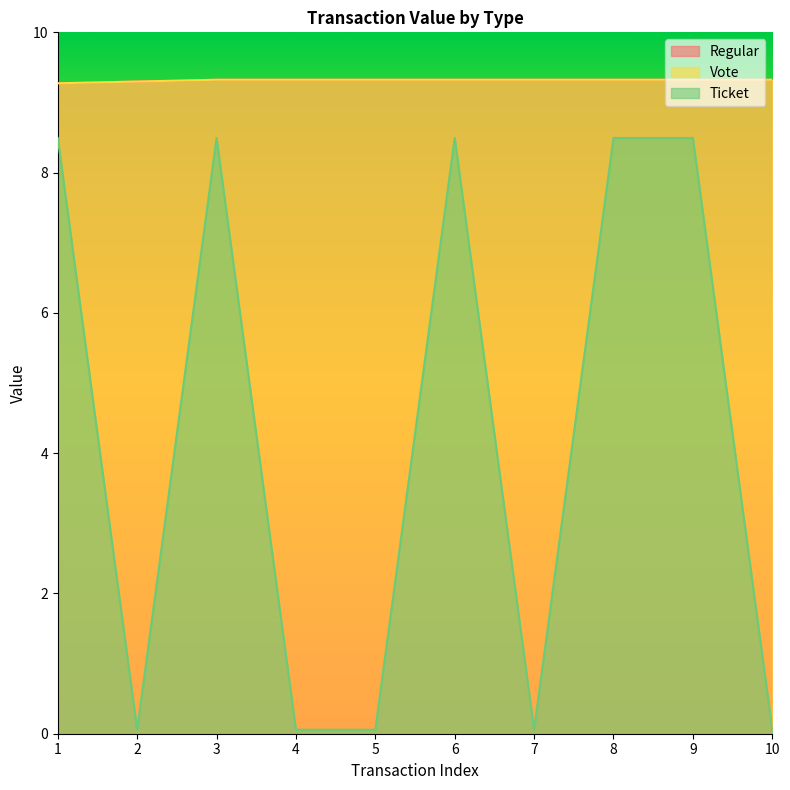

What is the difference between the maximum and minimum values in the Regular series?

0.1